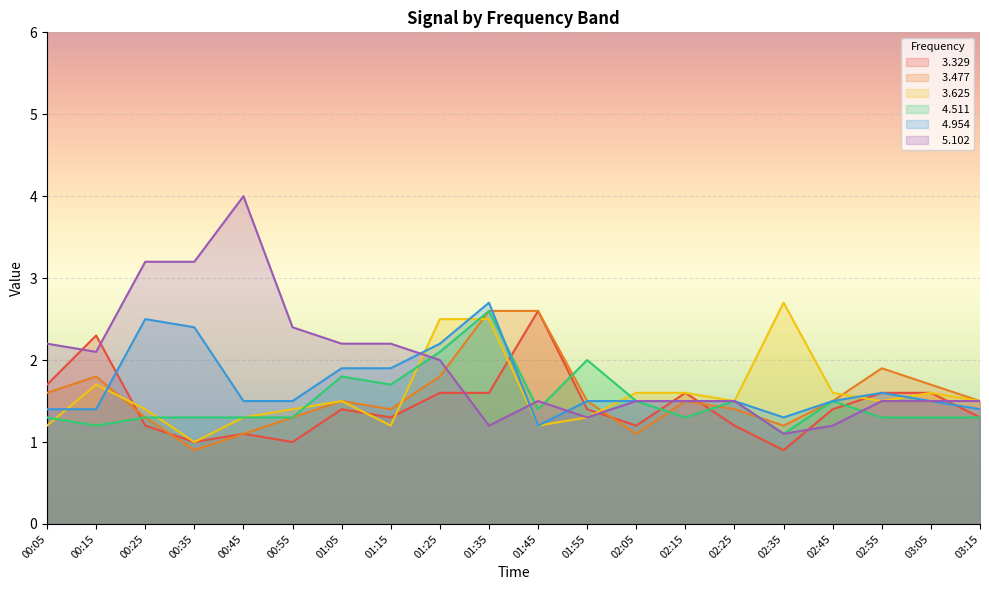

What is the sum of the   5.102 values at 01:55 and 00:45?

5.3